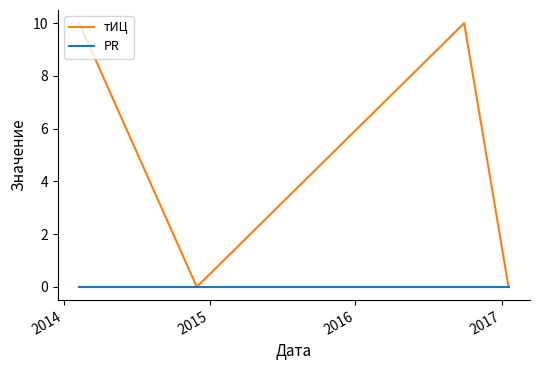

Reading right to left, what are all the values shown in this chart?

тИЦ: 0	10	0	10
PR: 0	0	0	0